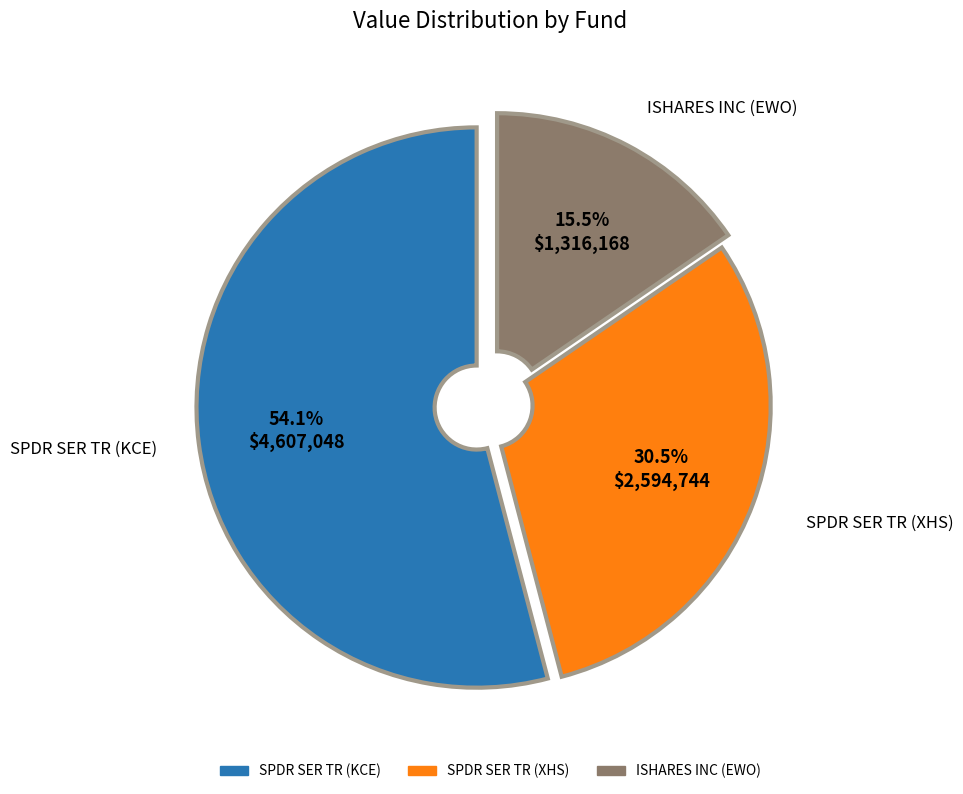

Which category has the smallest portion of the pie?

ISHARES INC (EWO)